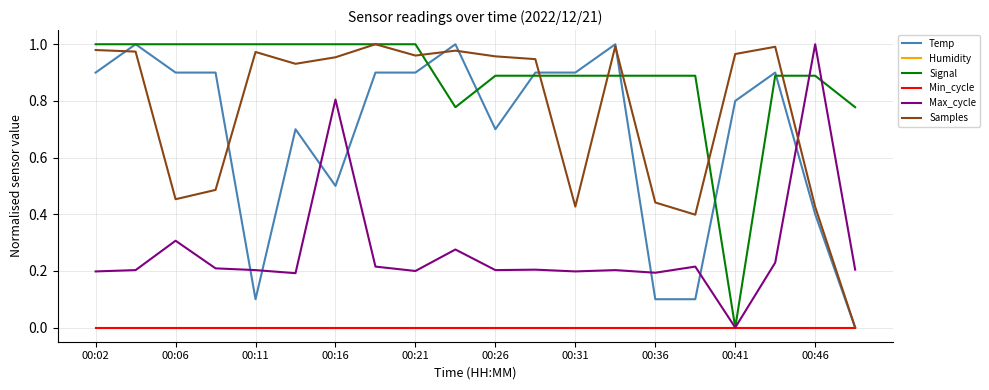

Between which two adjacent categories do Samples and Temp first intersect?

00:02 and 00:06